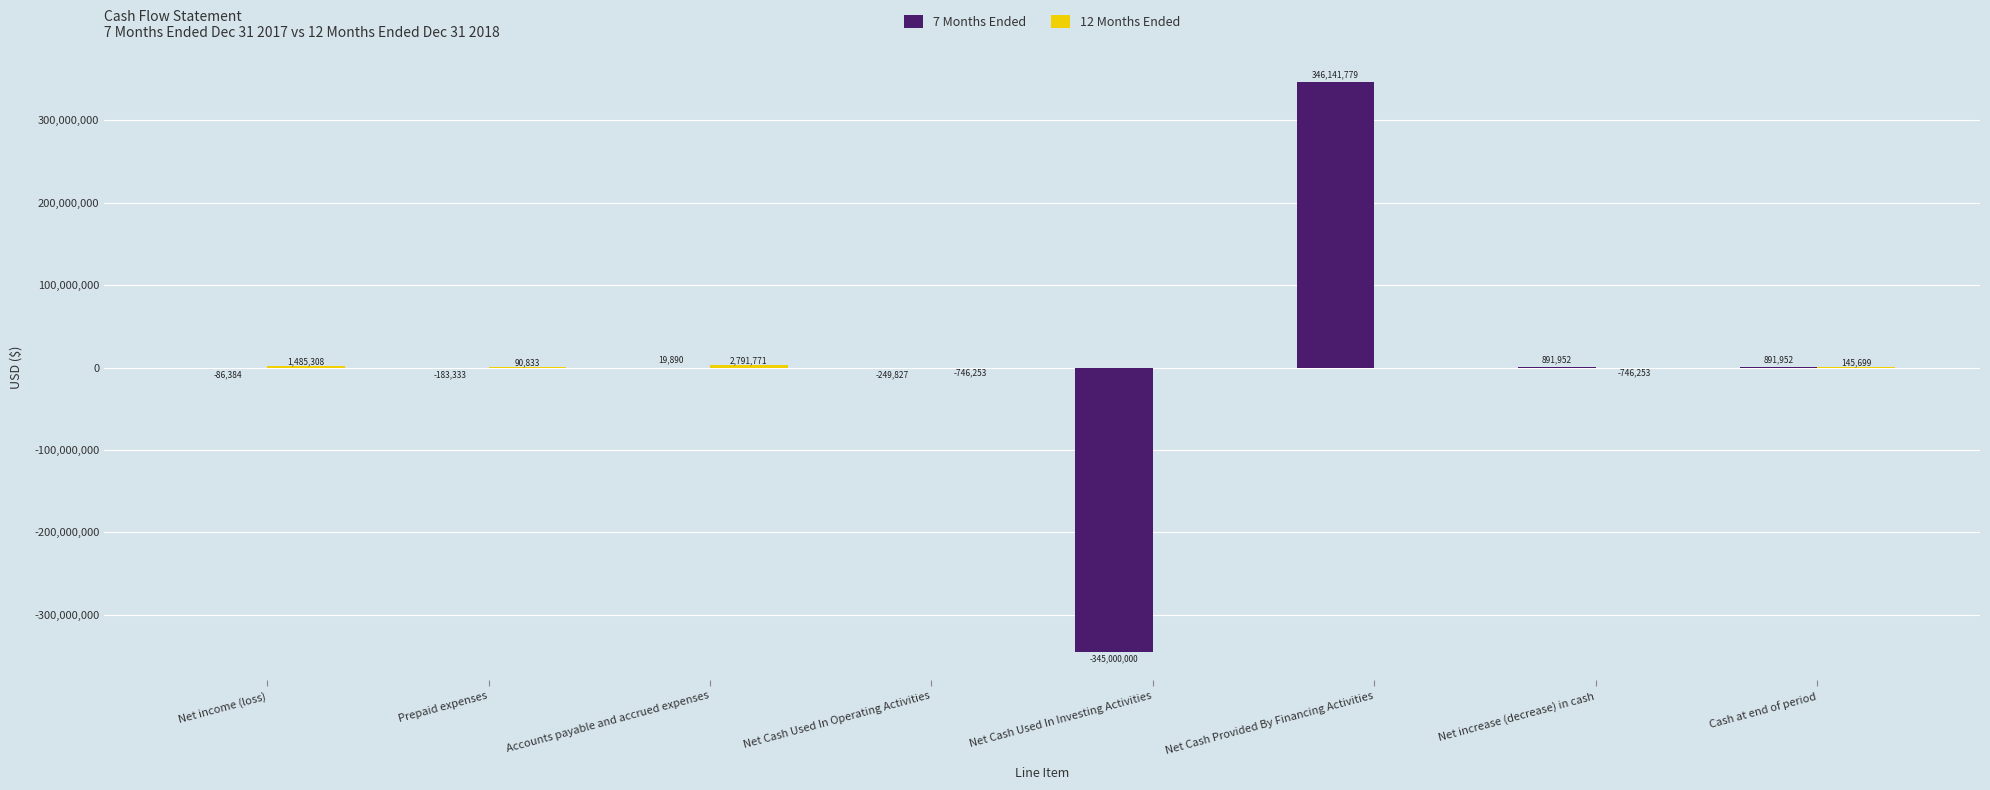

Does the chart contain stacked bars?

No